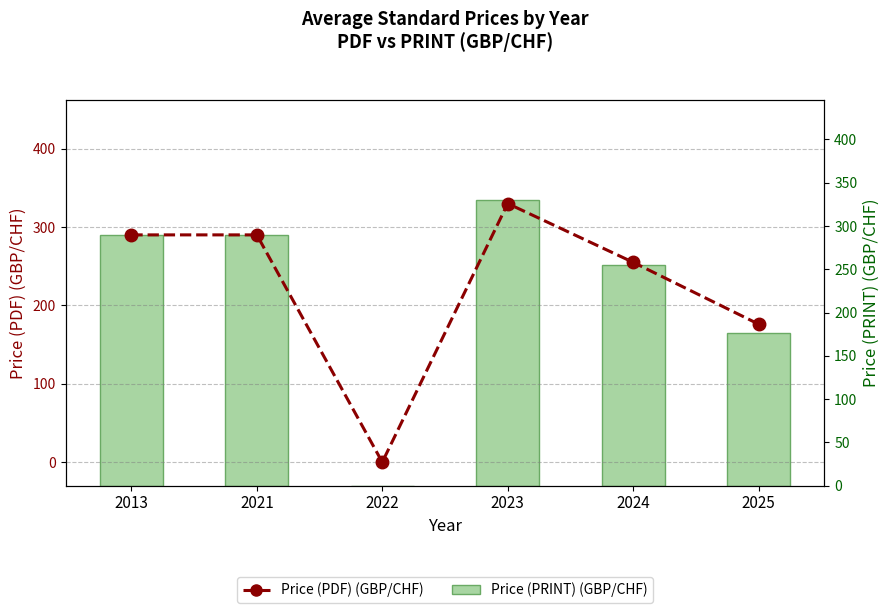

At which category does the chart reach its minimum across all series?

2022